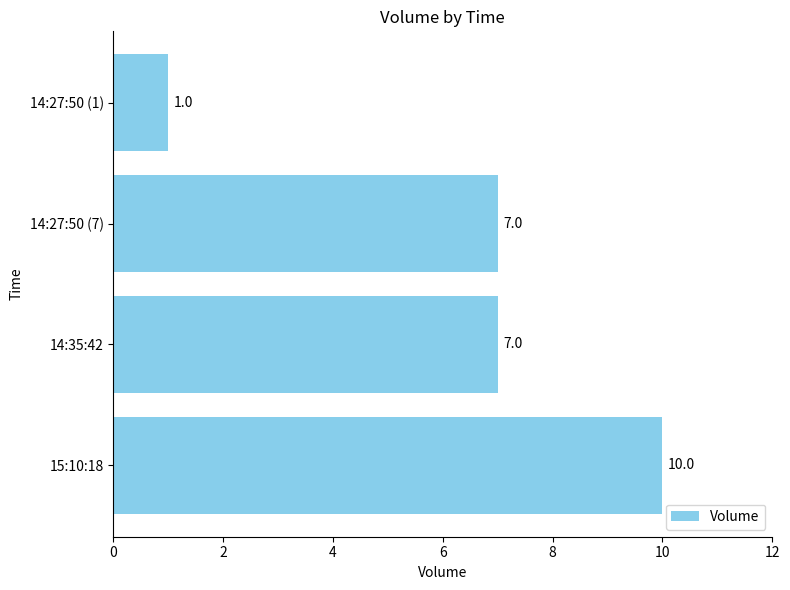

How many distinct data groups are displayed?

1